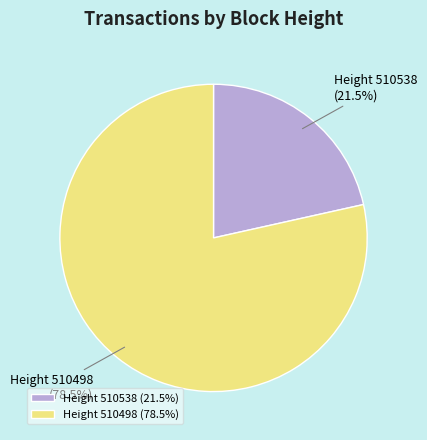

How much of the chart is everything except Height 510498?

21.5%